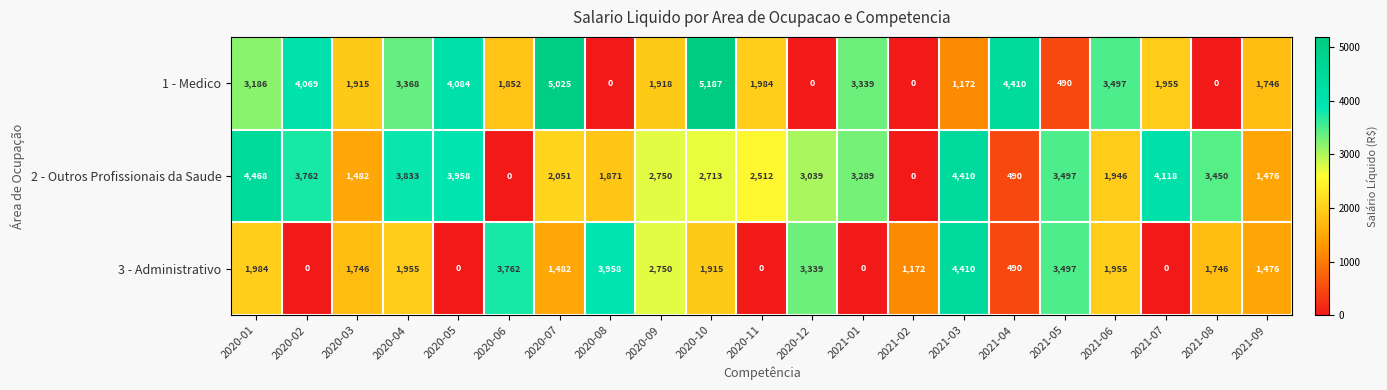

What is the difference between the maximum and minimum values in the 3 - Administrativo series?

4410